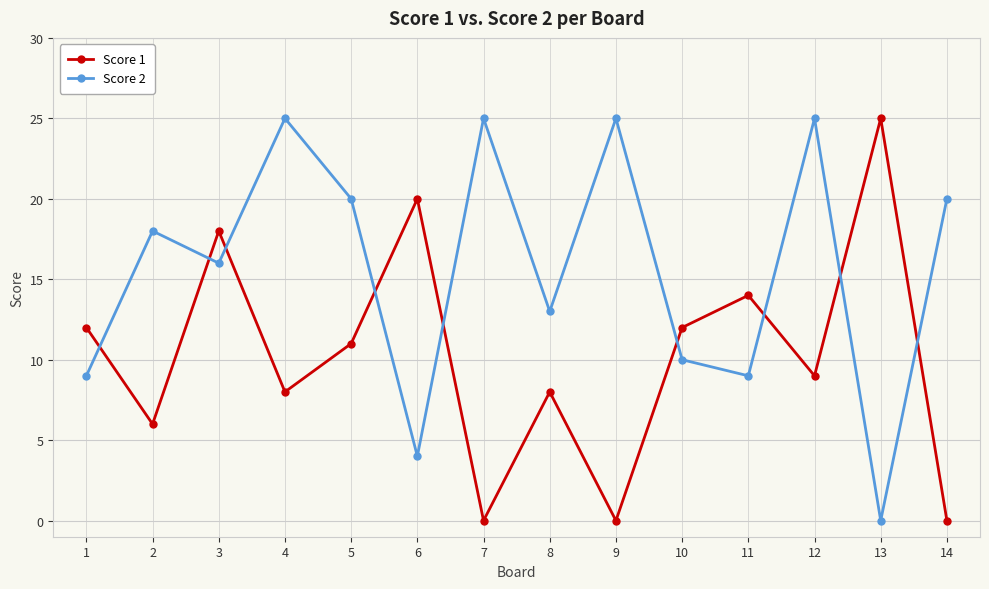

What is the sum of the Score 1 values at 2 and 4?

14